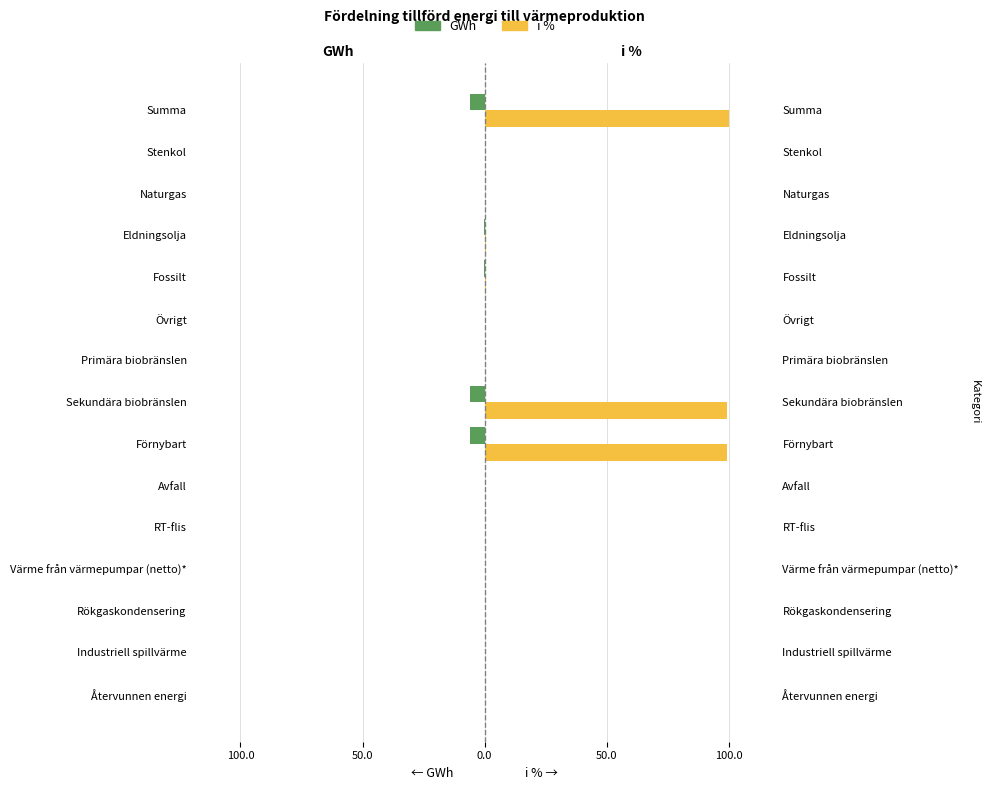

Reading left to right, what are all the values shown in this chart?

GWh: 0.0	0.0	0.0	0.0	0.0	0.0	-6.0	-6.0	0.0	0.0	-0.0	-0.0	0.0	0.0	-6.0
i %: 0.0	0.0	0.0	0.0	0.0	0.0	99.3	99.3	0.0	0.0	0.7	0.7	0.0	0.0	100.0